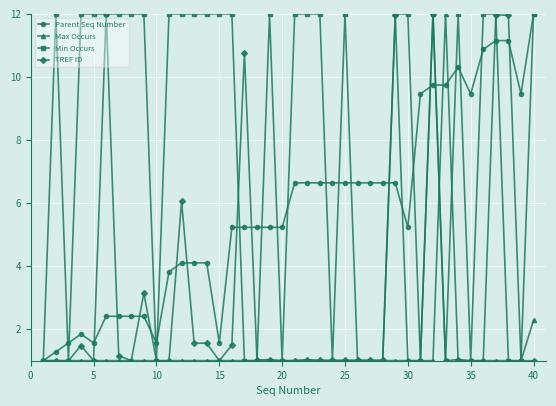

List the series in order of their overall mean, highest first.

Min Occurs, Parent Seq Number, TREF ID, Max Occurs